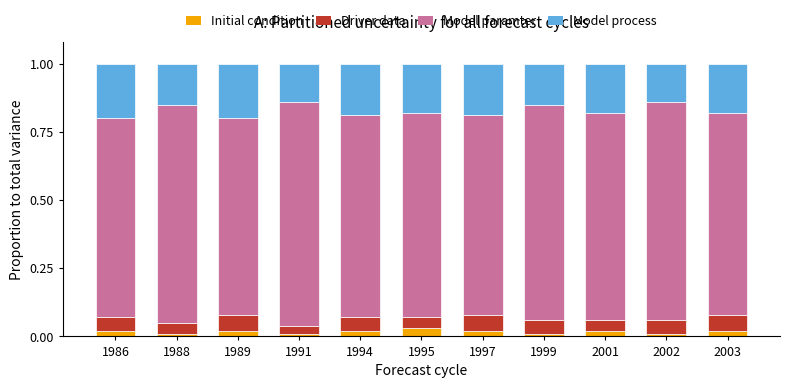

What is the total value across all series at 1995?

1.0